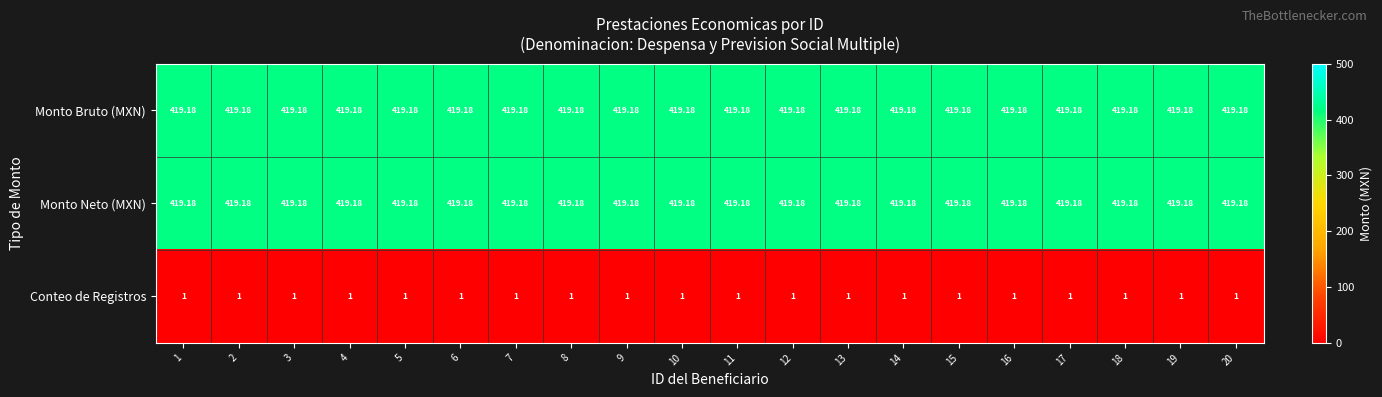

Is the value of Monto Bruto (MXN) at 16 greater than the value of Conteo de Registros at 9?

Yes